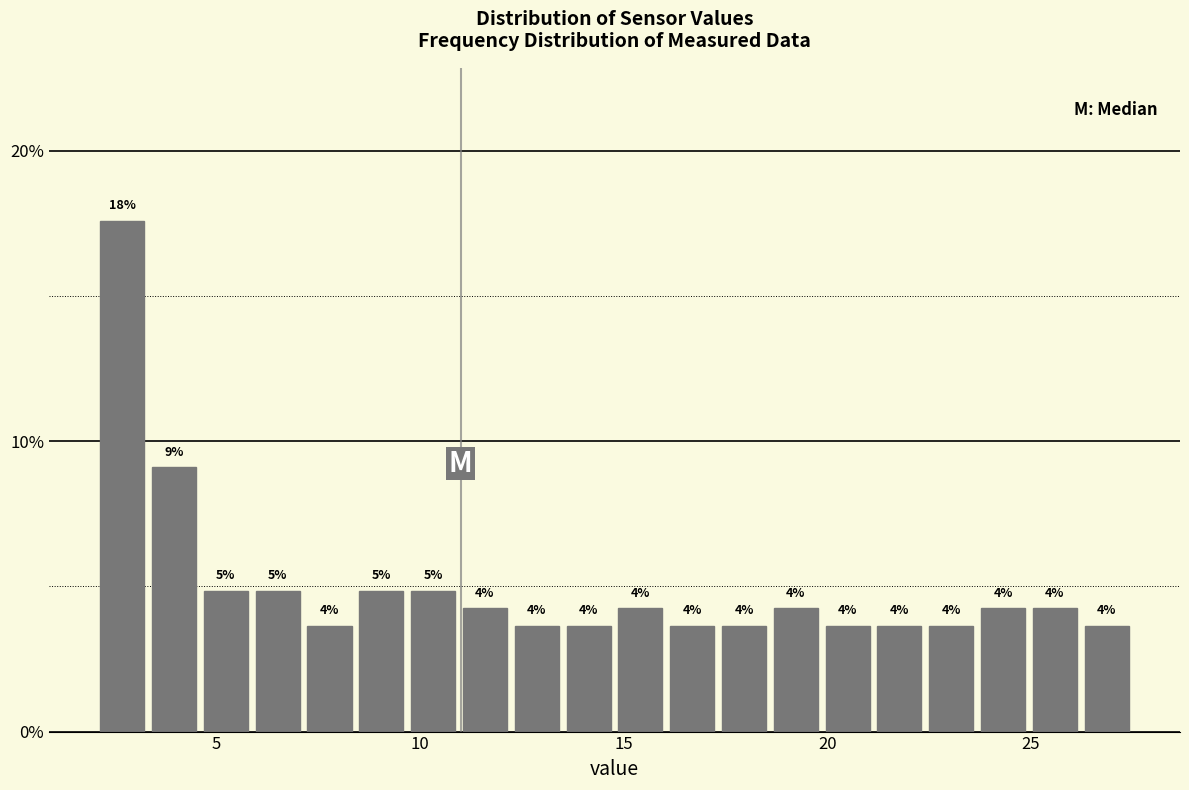

Around what value on the x-axis is the tallest bar? Give the approximate position of its centre, as read against the axis.

2.5